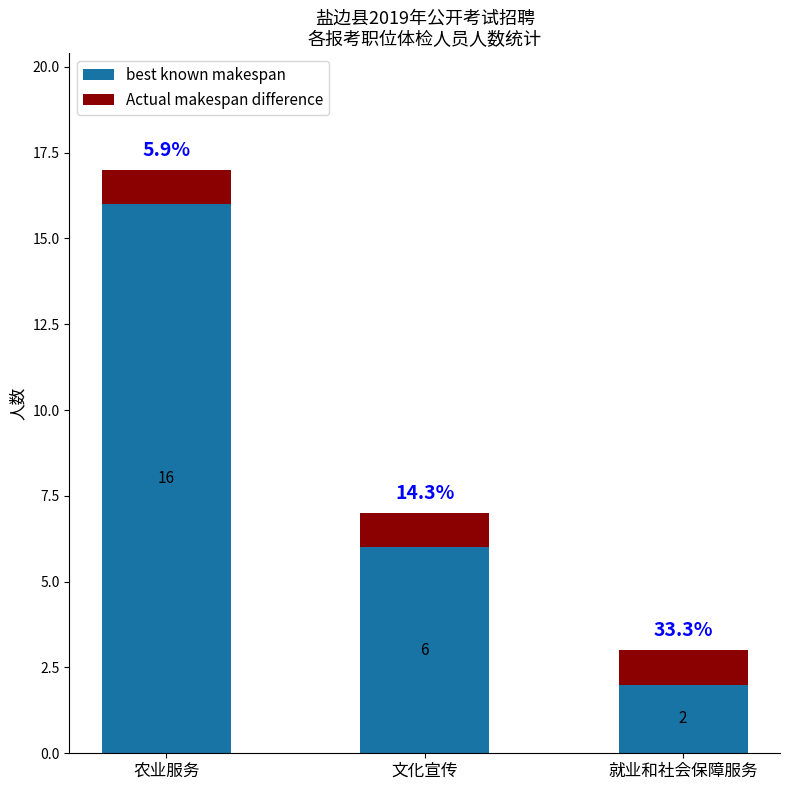

Which category has the lowest value in the best known makespan series?

就业和社会保障服务